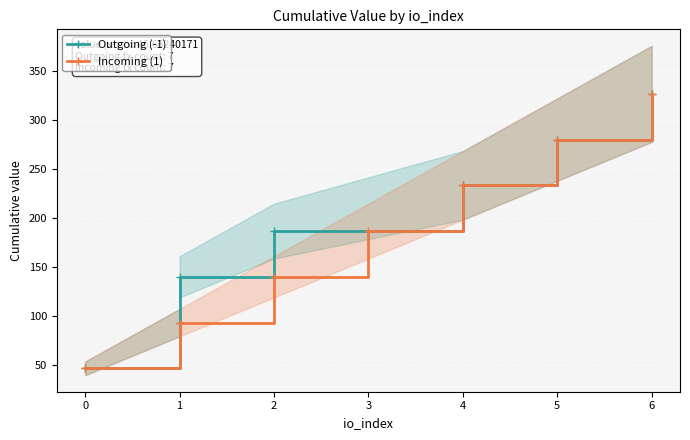

What is the difference between the Incoming (1) values at 6 and 4?

93.3